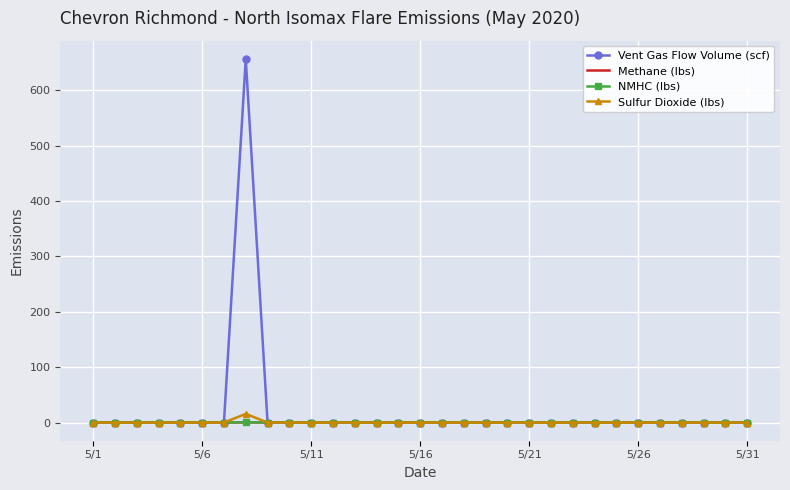

How many series are shown in this chart?

4